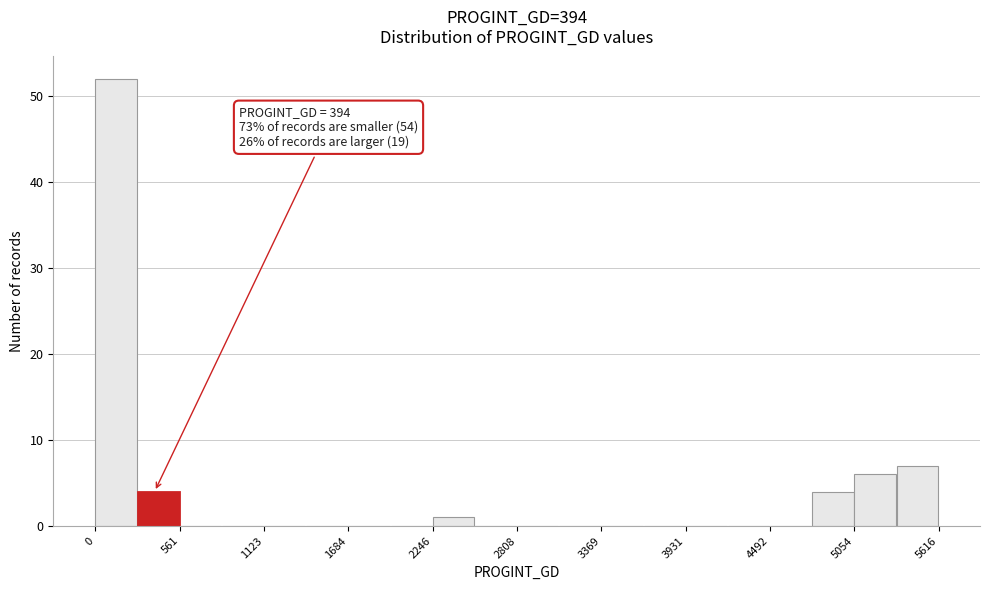

Read against the x-axis, roughly where is the centre of the tallest bar?

100